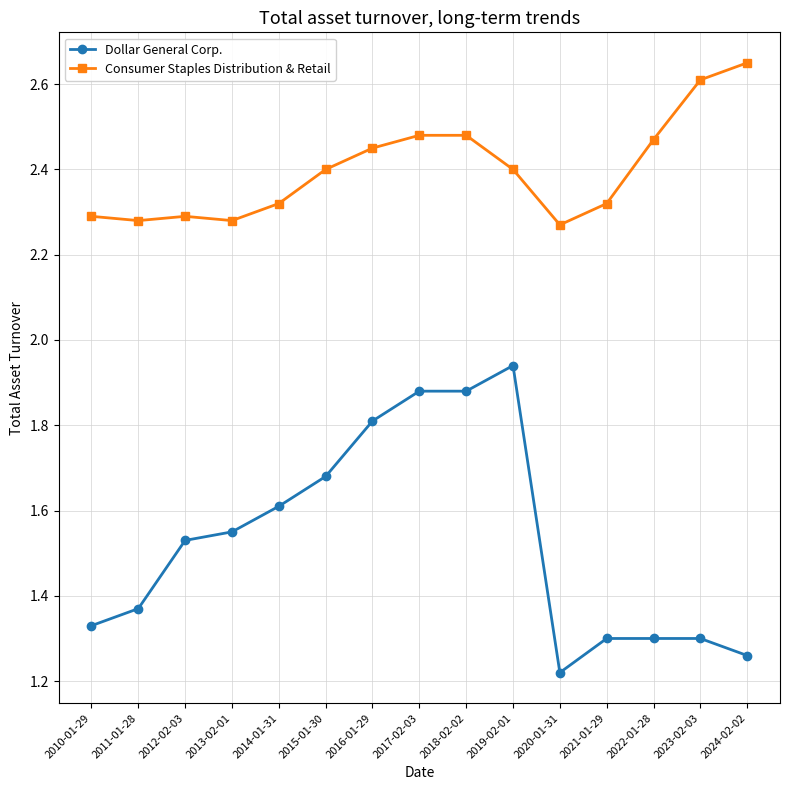

Which series has the largest range (max minus min)?

Dollar General Corp.